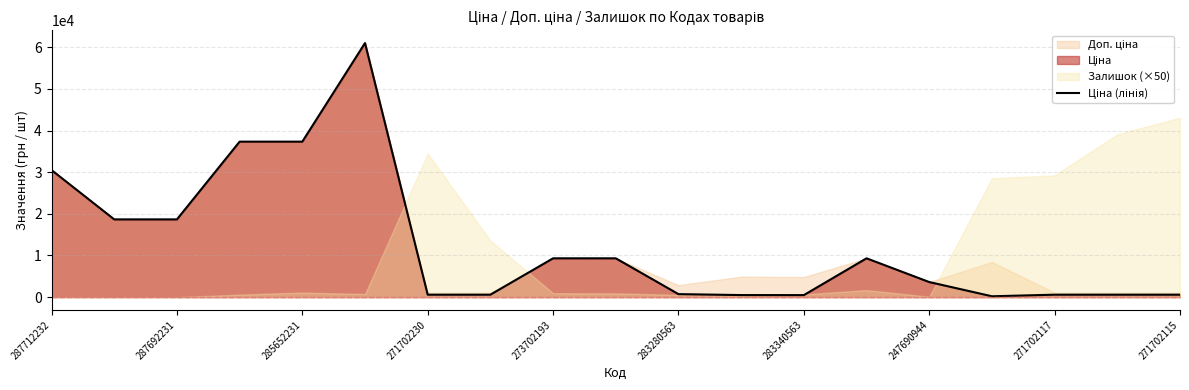

What is the sum of the values at 13 and 287712232?

39833.7